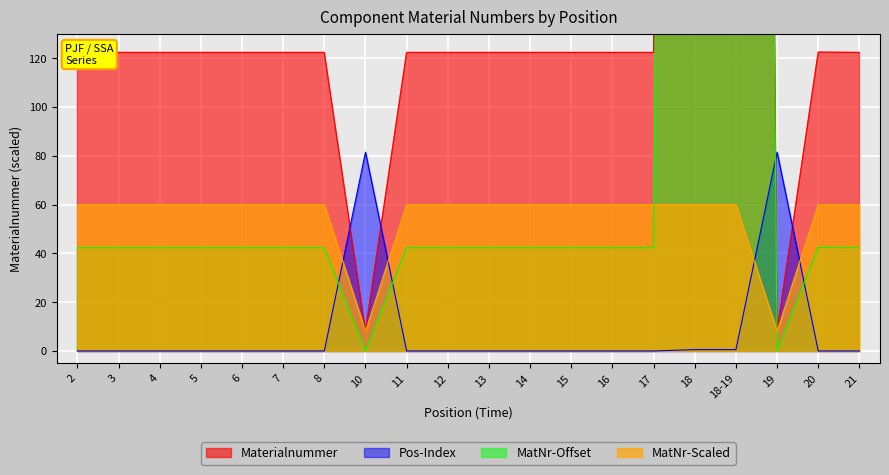

What is the label of the 3rd point from the right?

19